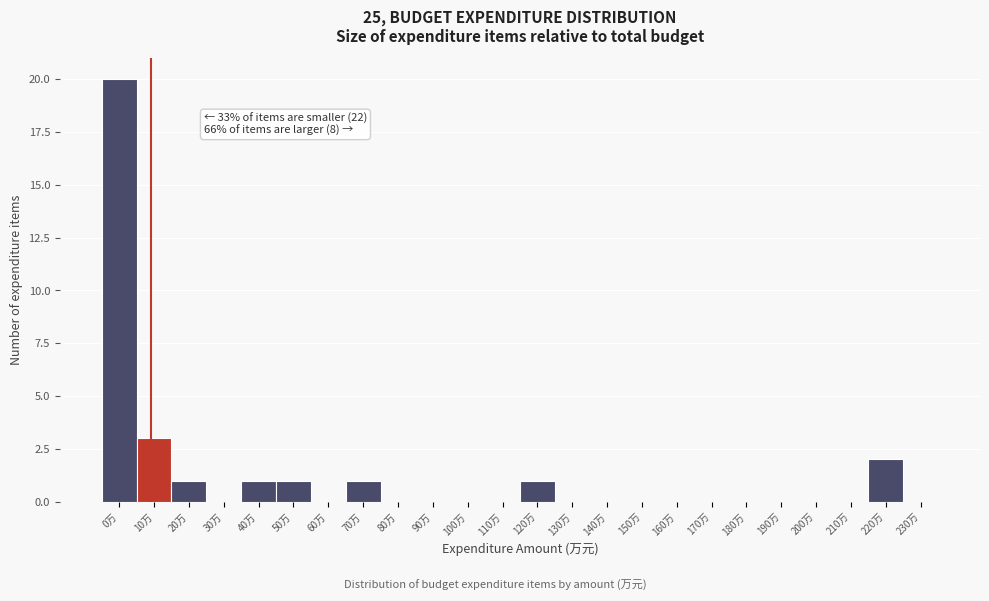

Reading left to right, what are all the values shown in this chart?

0万=20	10万=3	20万=1	30万=0	40万=1	50万=1	60万=0	70万=1	80万=0	90万=0	100万=0	110万=0	120万=1	130万=0	140万=0	150万=0	160万=0	170万=0	180万=0	190万=0	200万=0	210万=0	220万=2	230万=0